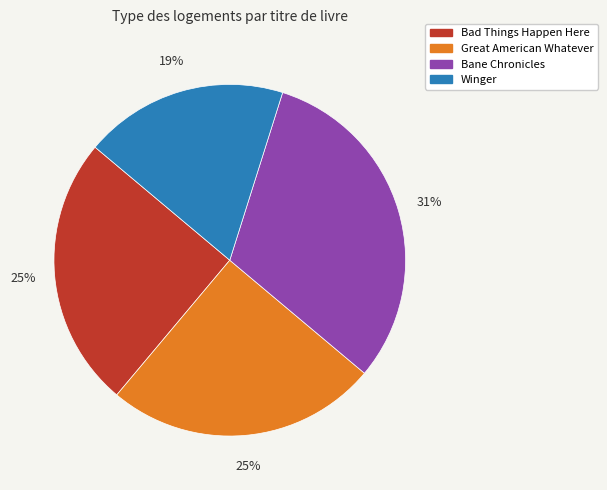

Does Bane Chronicles account for over 50% of the chart?

No